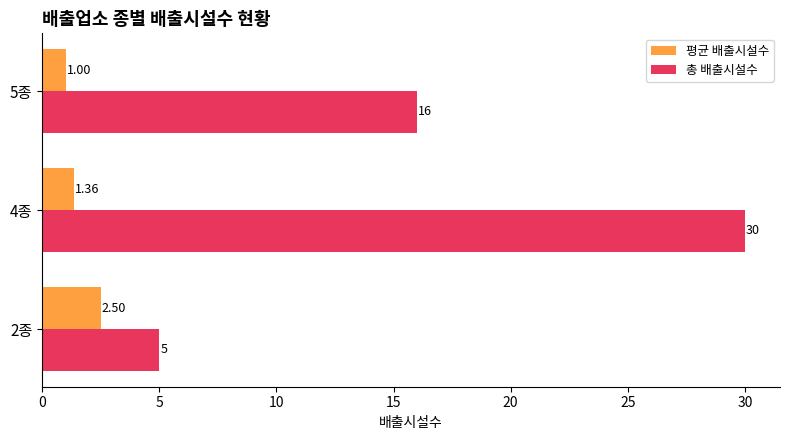

List the series in order of their overall mean, highest first.

총 배출시설수, 평균 배출시설수